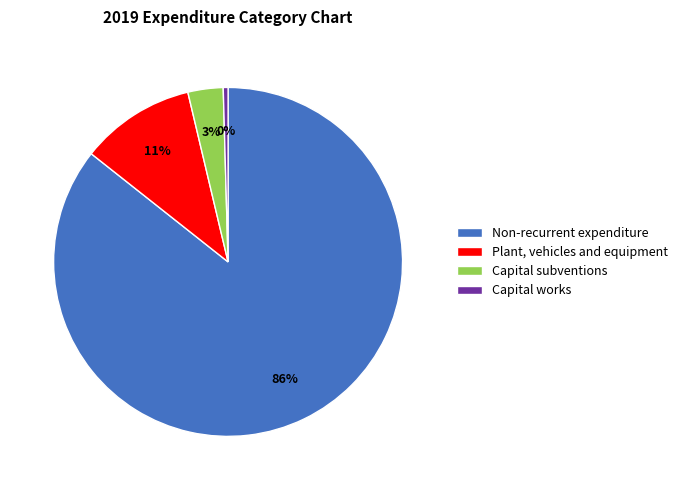

Count the number of slices in the pie.

4